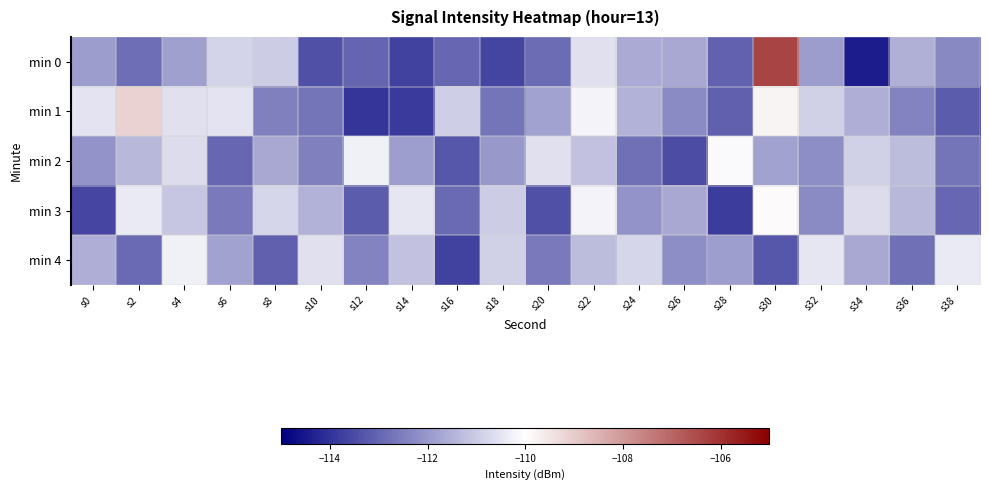

Reading left to right, list all the values displayed in this chart.

min 0: s0=-111.9	s2=-112.8	s4=-111.9	s6=-110.8	s8=-111.0	s10=-113.4	s12=-113.0	s14=-113.7	s16=-113.0	s18=-113.6	s20=-112.9	s22=-110.6	s24=-111.7	s26=-111.7	s28=-113.1	s30=-106.4	s32=-111.9	s34=-114.4	s36=-111.6	s38=-112.3
min 1: s0=-110.5	s2=-109.1	s4=-110.6	s6=-110.5	s8=-112.5	s10=-112.7	s12=-114.0	s14=-113.8	s16=-111.0	s18=-112.7	s20=-111.8	s22=-110.2	s24=-111.5	s26=-112.3	s28=-113.1	s30=-109.8	s32=-110.9	s34=-111.6	s36=-112.4	s38=-113.2
min 2: s0=-112.1	s2=-111.4	s4=-110.7	s6=-113.0	s8=-111.7	s10=-112.5	s12=-110.3	s14=-111.9	s16=-113.3	s18=-112.0	s20=-110.6	s22=-111.2	s24=-112.8	s26=-113.5	s28=-110.1	s30=-111.8	s32=-112.2	s34=-110.9	s36=-111.3	s38=-112.7
min 3: s0=-113.6	s2=-110.4	s4=-111.1	s6=-112.6	s8=-110.8	s10=-111.5	s12=-113.2	s14=-110.5	s16=-112.9	s18=-111.0	s20=-113.4	s22=-110.2	s24=-112.1	s26=-111.7	s28=-113.8	s30=-109.9	s32=-112.3	s34=-110.7	s36=-111.4	s38=-113.0
min 4: s0=-111.6	s2=-112.9	s4=-110.3	s6=-111.8	s8=-113.1	s10=-110.6	s12=-112.4	s14=-111.2	s16=-113.7	s18=-110.9	s20=-112.6	s22=-111.3	s24=-110.8	s26=-112.2	s28=-111.9	s30=-113.3	s32=-110.5	s34=-111.7	s36=-112.8	s38=-110.4